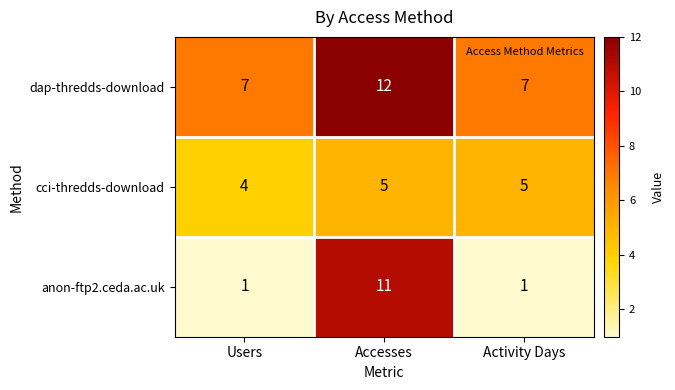

List the series in order of their peak value, highest first.

dap-thredds-download, anon-ftp2.ceda.ac.uk, cci-thredds-download